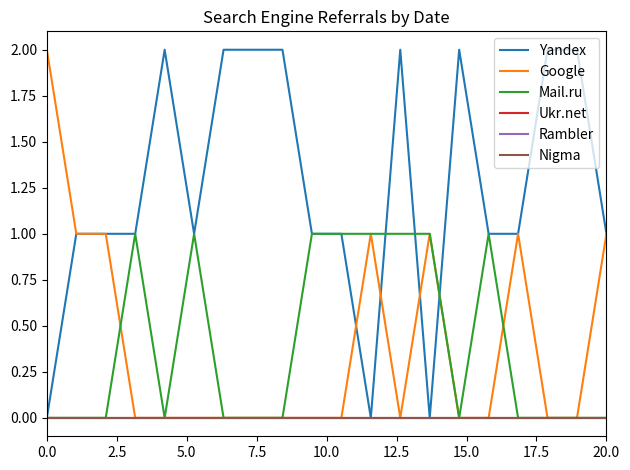

Which series has the largest total across all categories?

Yandex